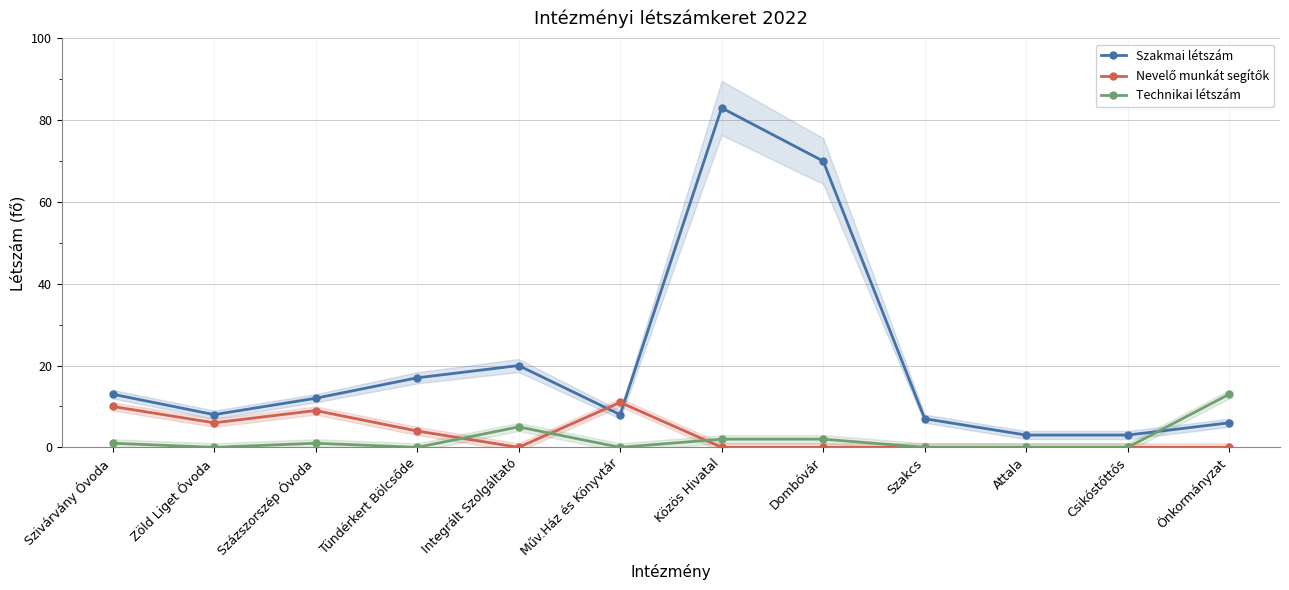

What is the total value across all series at Attala?

3